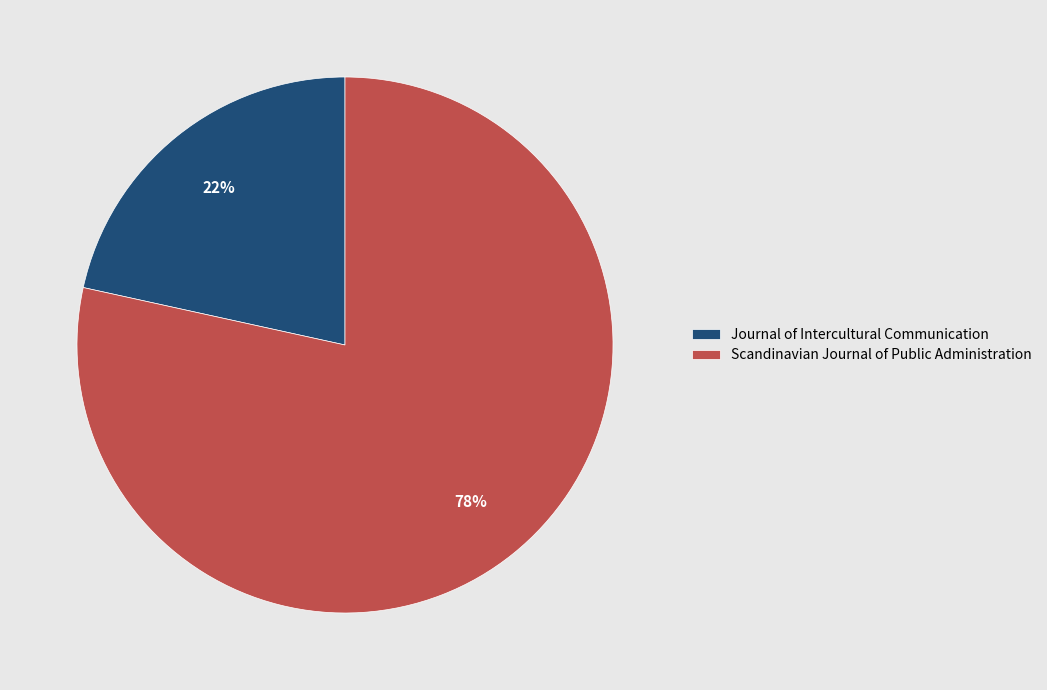

How many slices are in this pie chart?

2